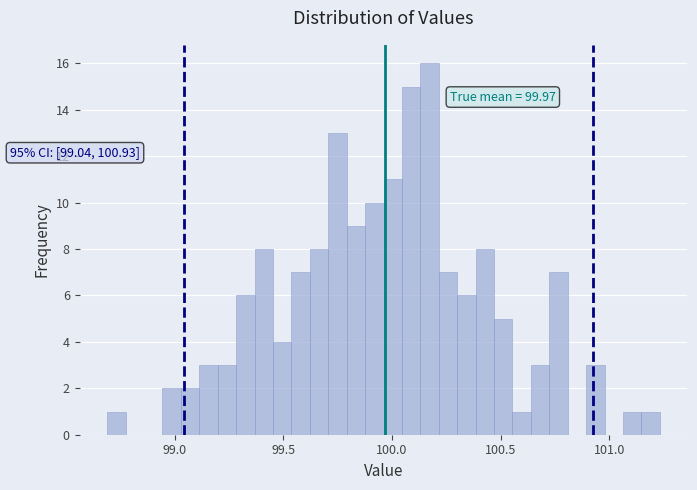

Around what value on the x-axis is the tallest bar? Give the approximate position of its centre, as read against the axis.

100.15